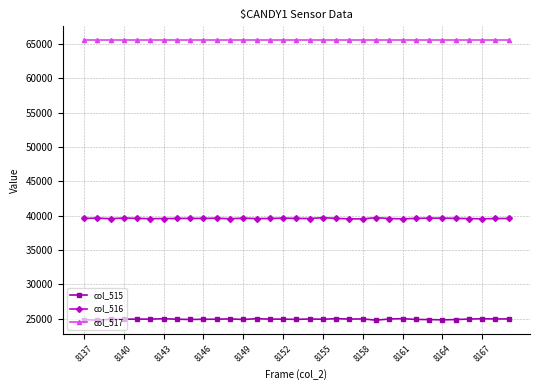

How many lines are shown in the chart?

3